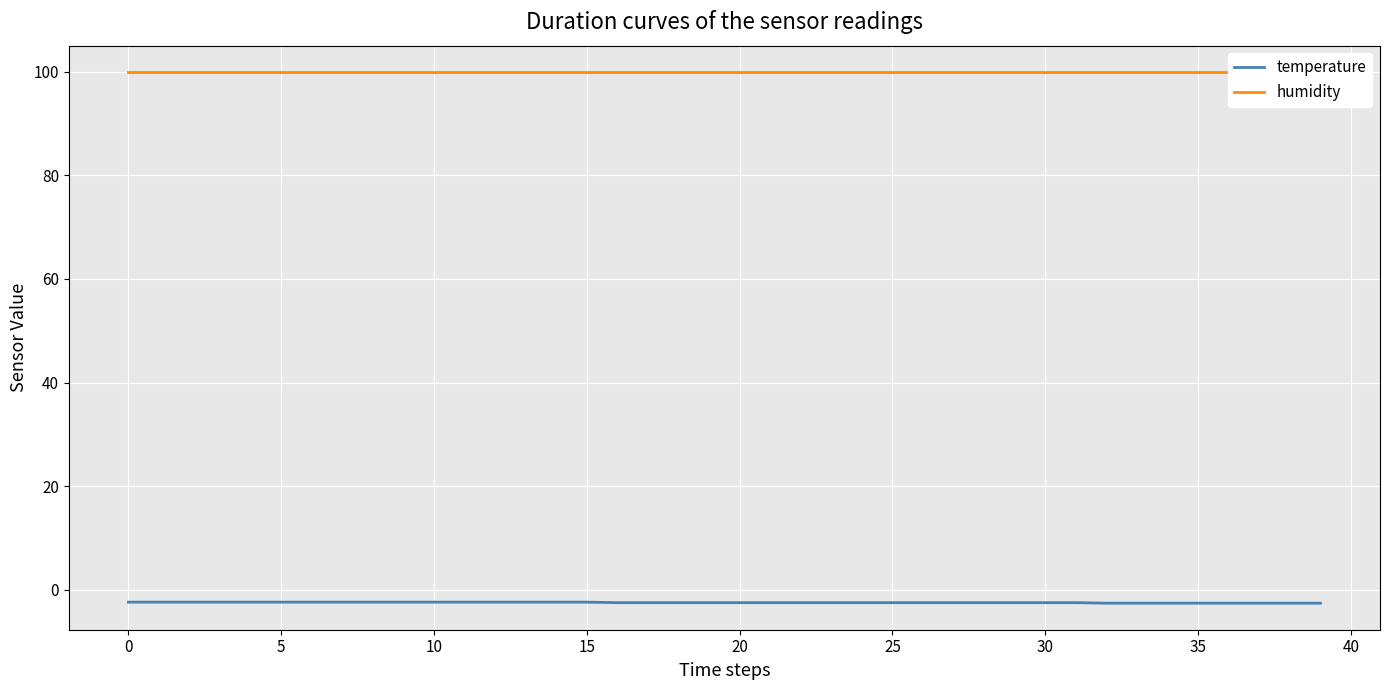

What is the average value of the temperature series?

-2.5